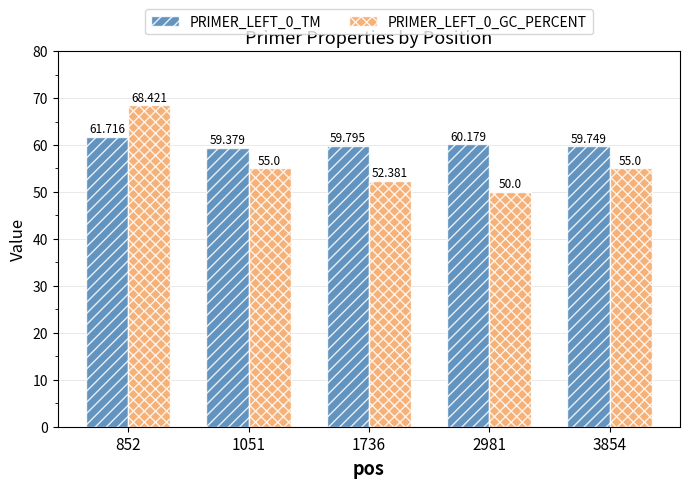

Are the bars grouped side by side (vs. stacked)?

Yes